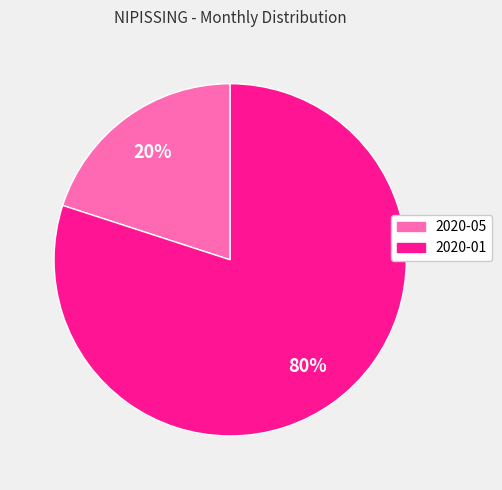

Which slice is the smallest?

2020-05